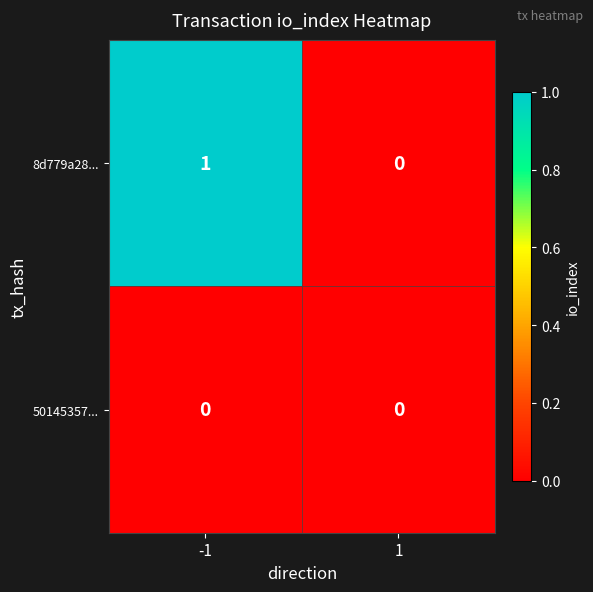

Reading right to left, what are all the values shown in this chart?

8d779a28...: 0	1
50145357...: 0	0